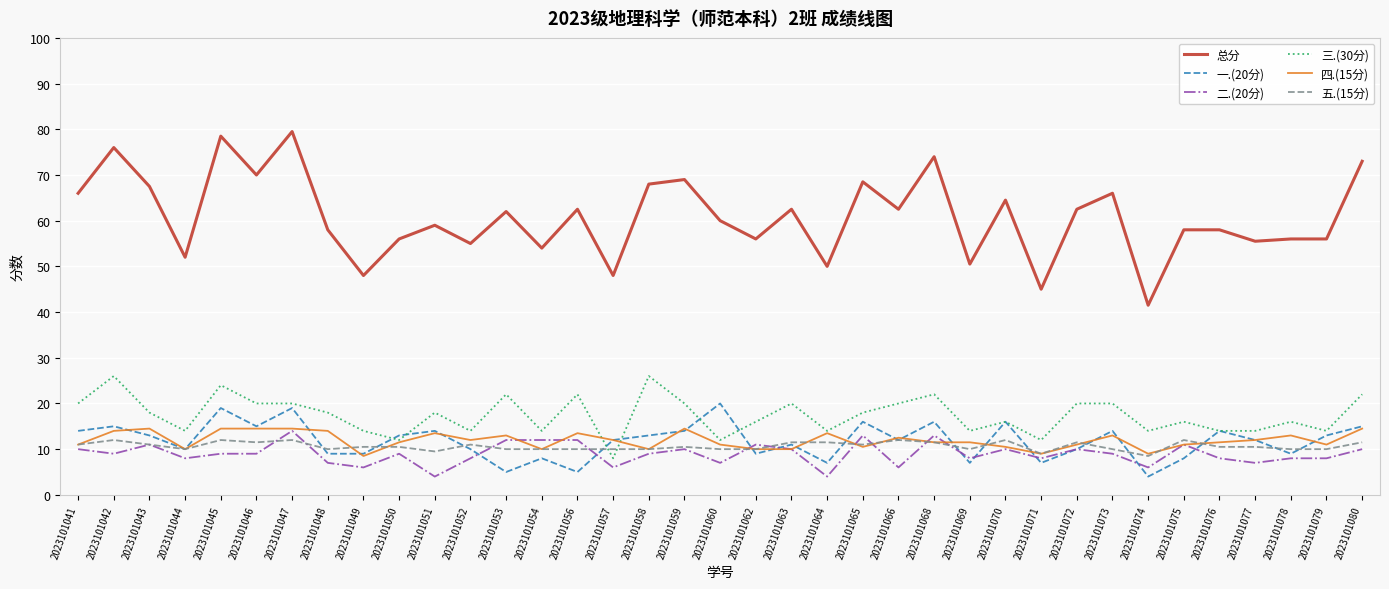

Which series has the widest spread of values?

总分